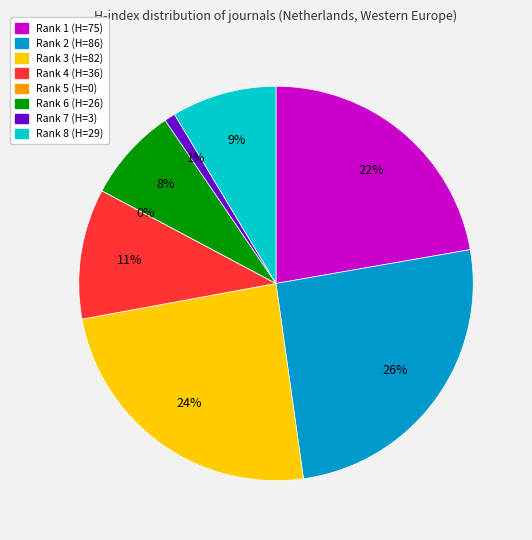

To the nearest percent, what is the combined percentage of Rank 7 (H=3) and Rank 5 (H=0)?

1%